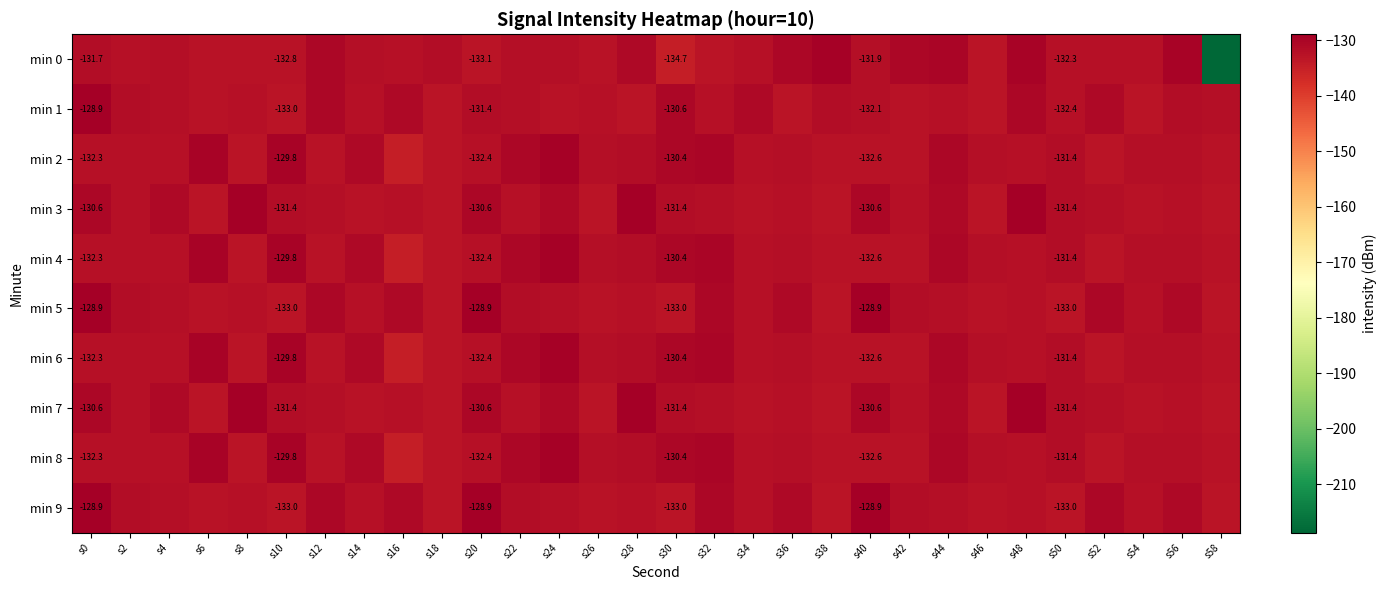

What is the highest value of the min 9 series?

-128.9